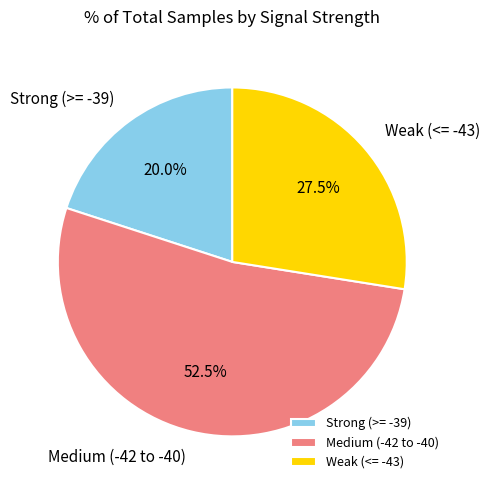

What percentage is NOT represented by Medium (-42 to -40)?

47.5%